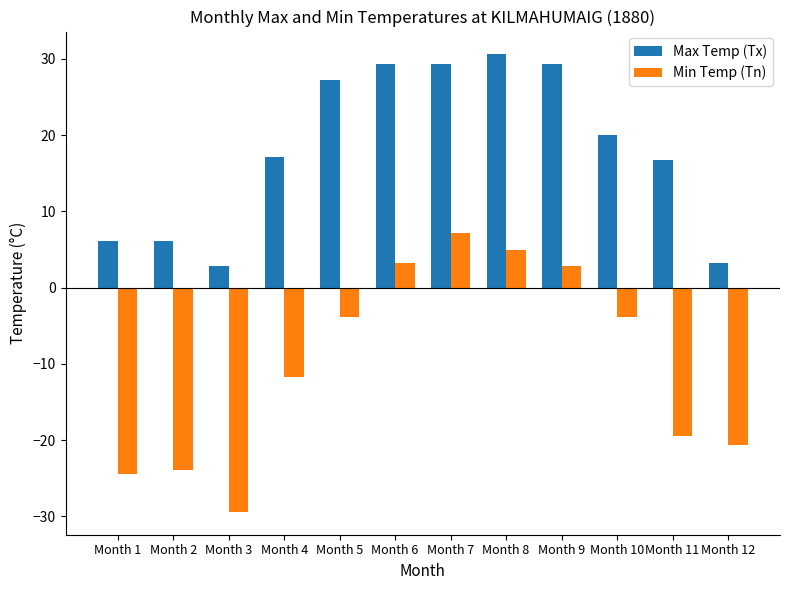

At Month 11, list the series in order from largest to smallest.

Max Temp (Tx), Min Temp (Tn)